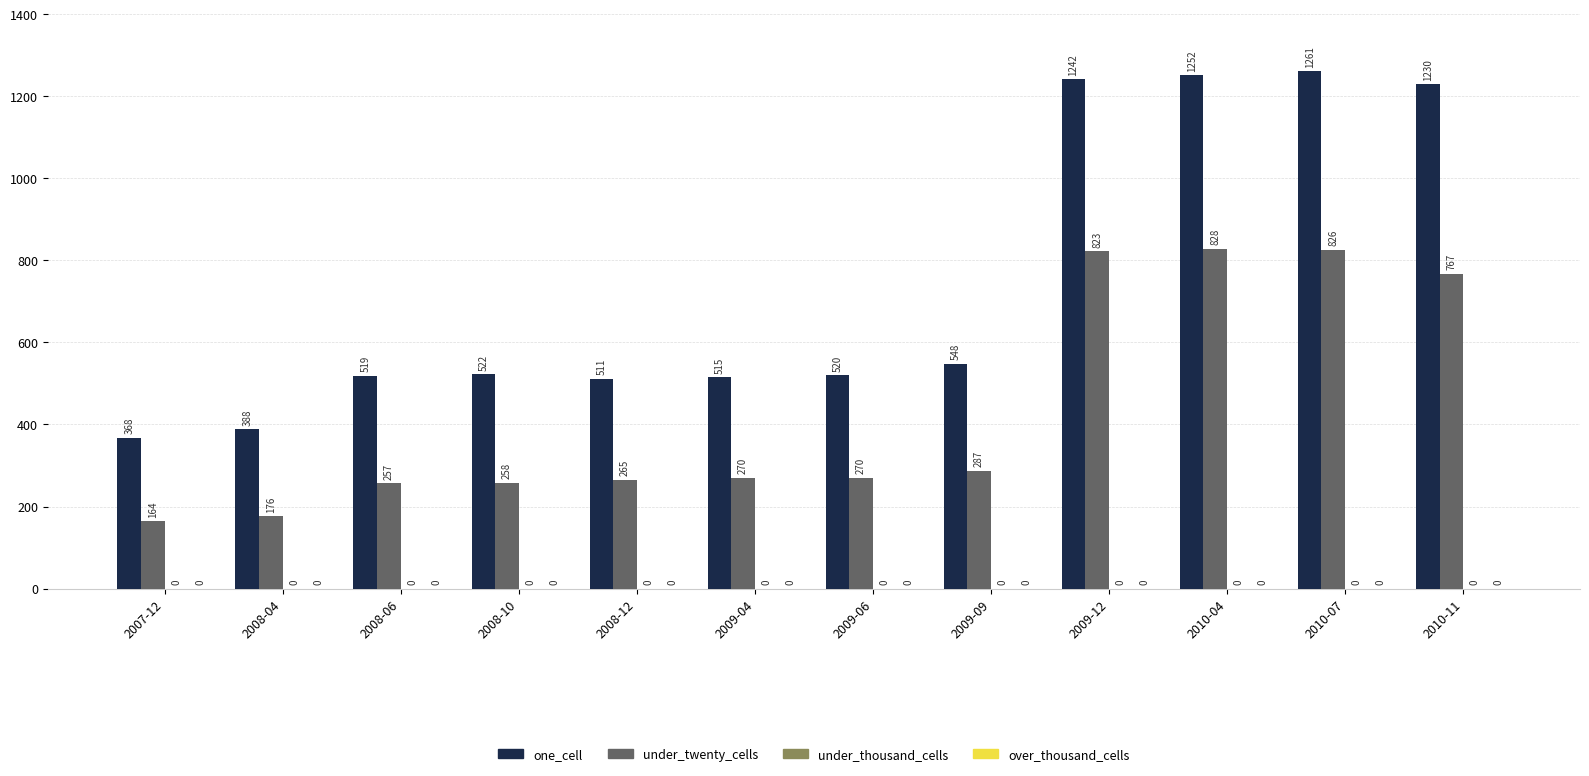

How many distinct data groups are displayed?

2